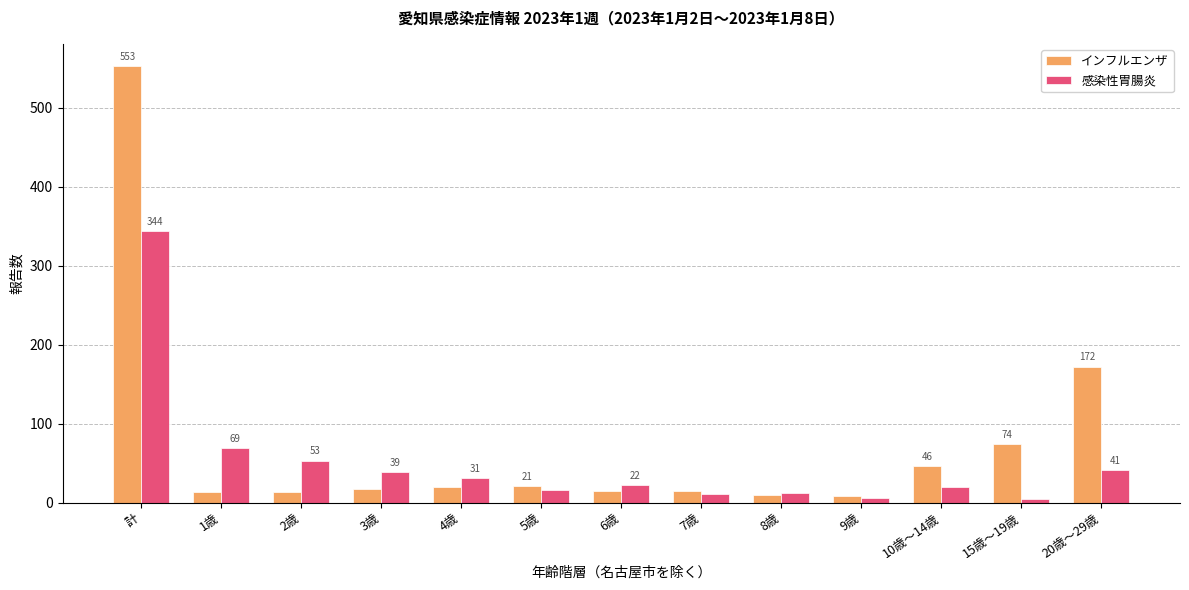

What is the label of the 12th bar from the left?

15歳～19歳